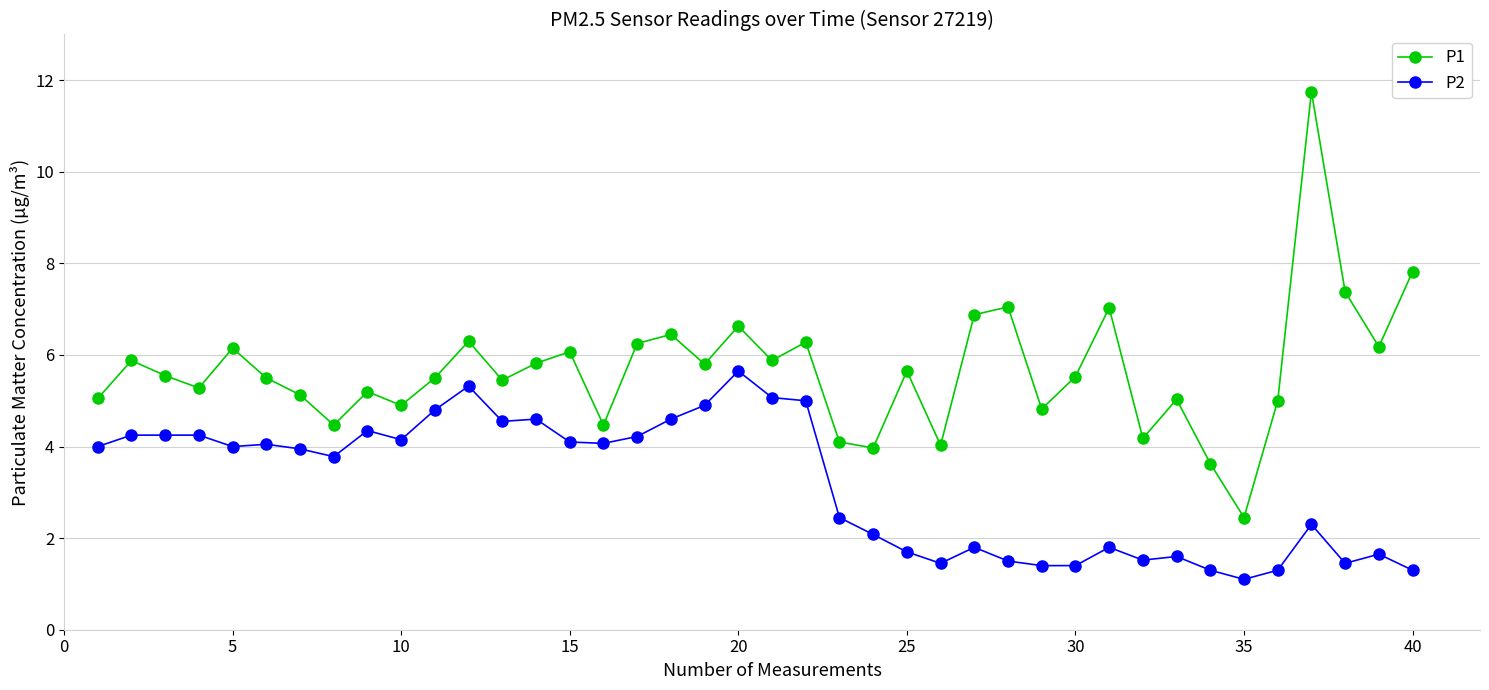

True or false: P1 has more than 2 points higher than both neighbors.

True